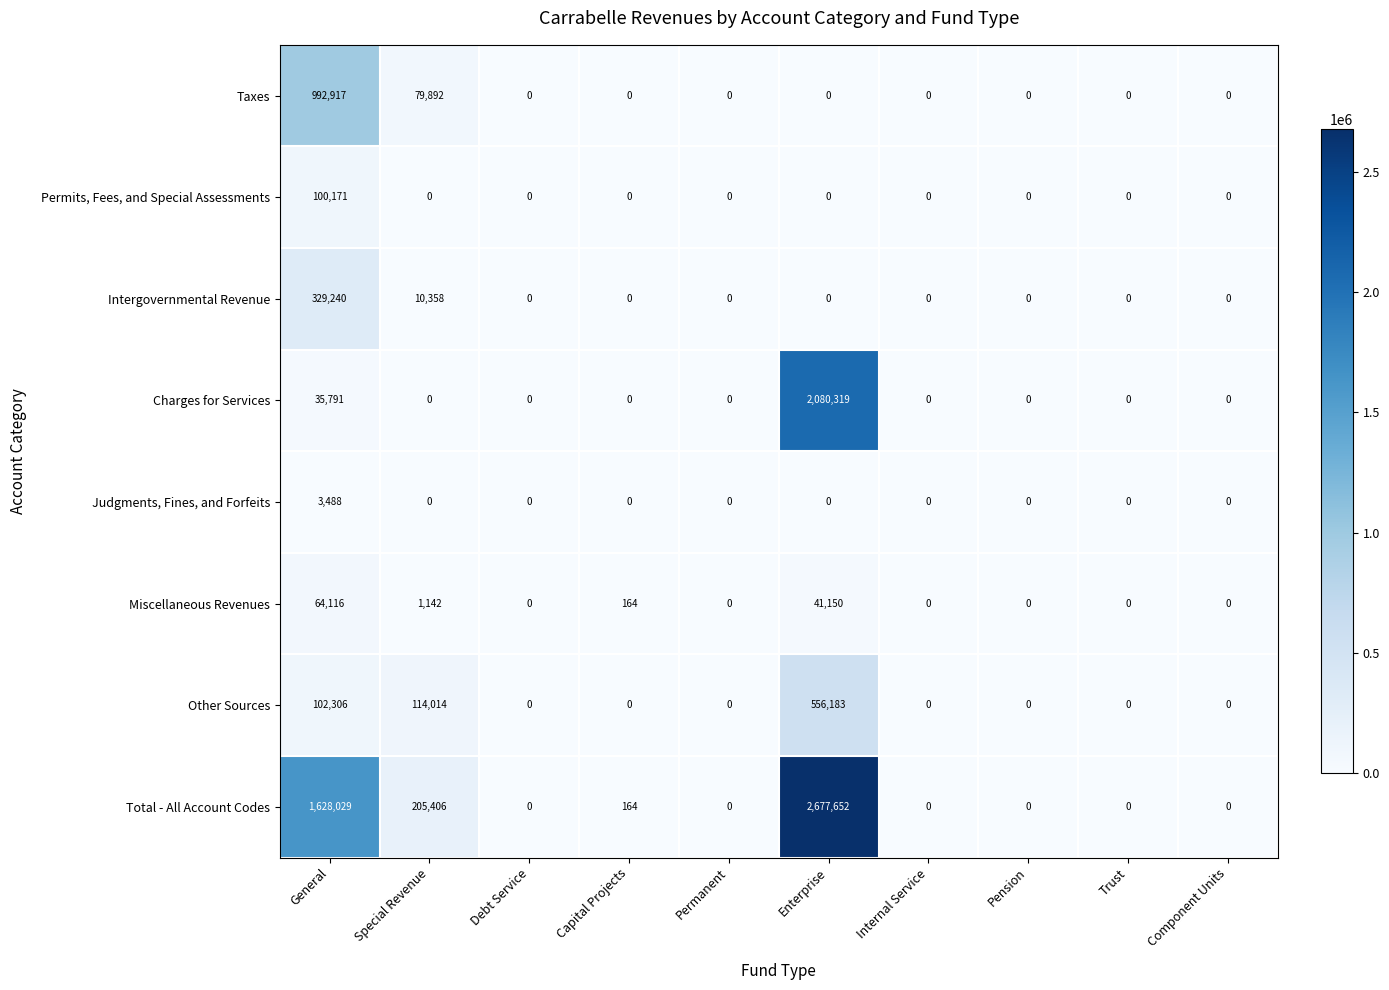

What is the sum of all Other Sources values?

772503